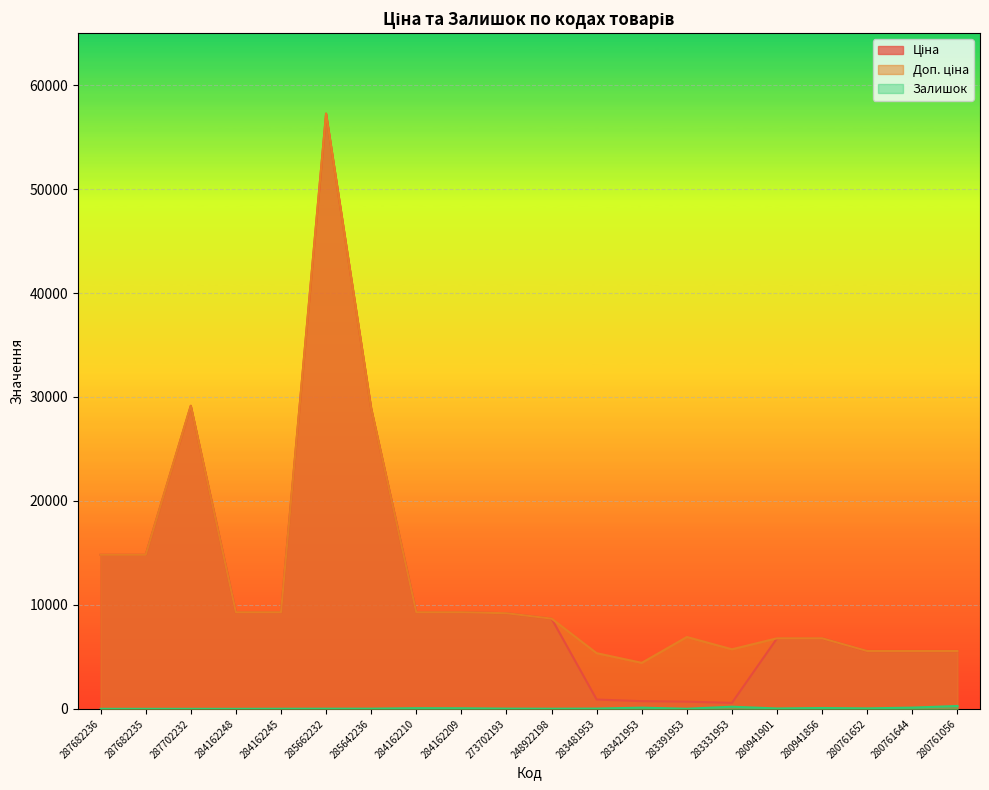

Which series has the largest total across all categories?

Доп. ціна